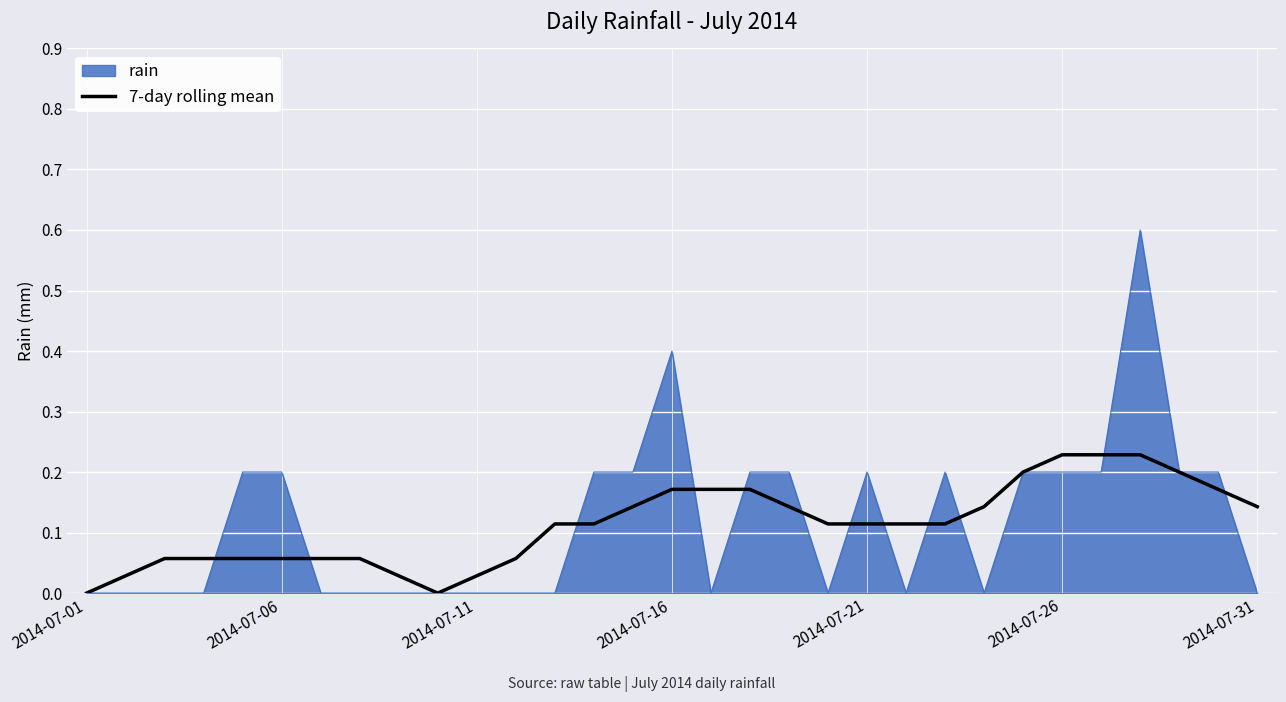

What is the maximum value for rain?

0.6